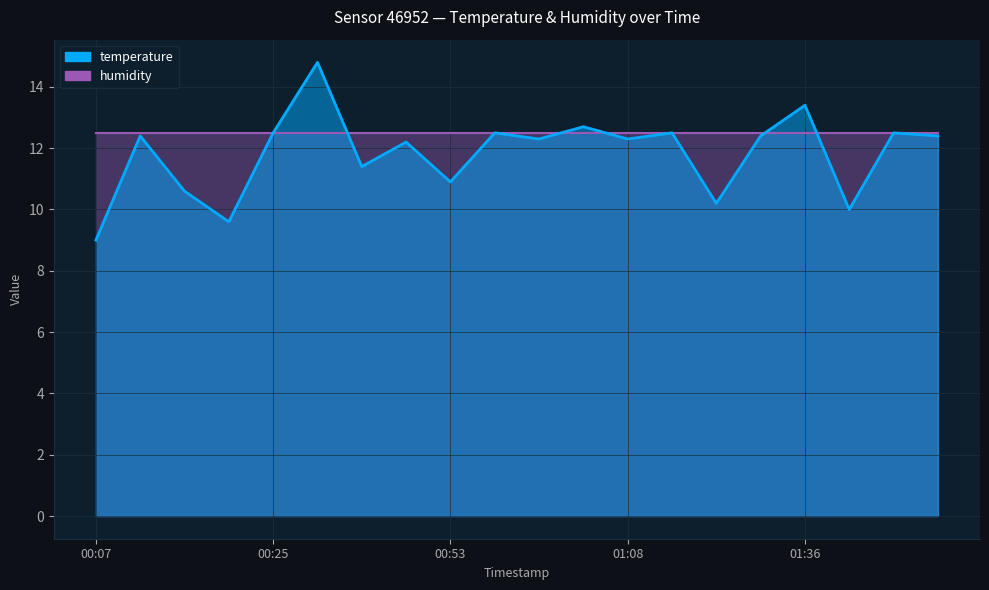

What is the change in value from 00:07 to 01:14?

+3.5